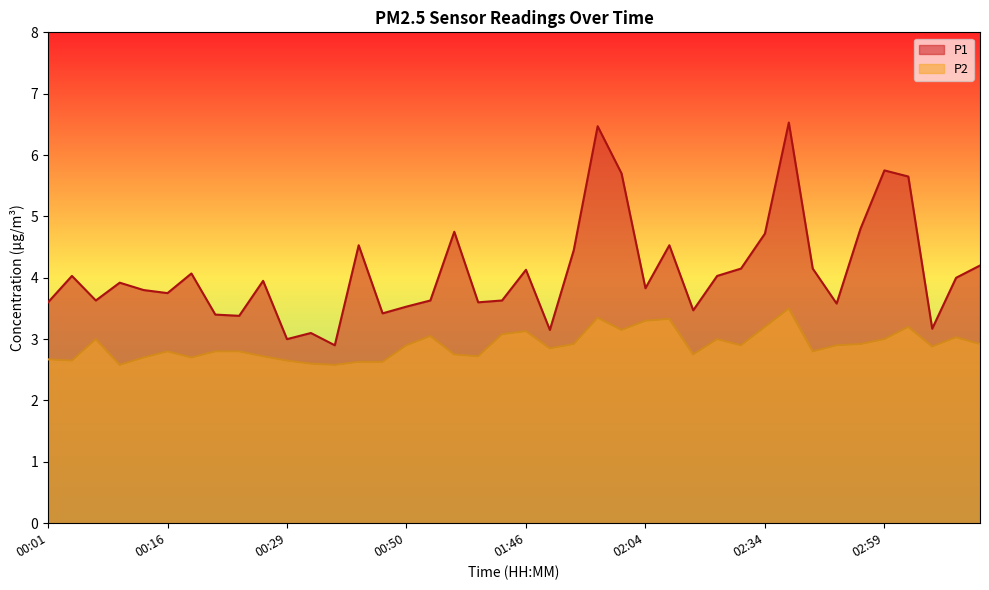

At which category does P2 reach its first local valley?

00:04